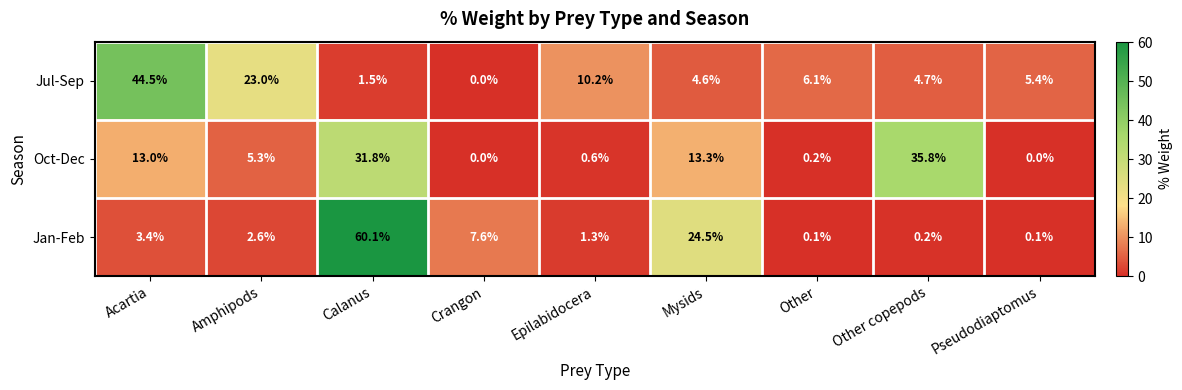

Reading left to right, what are all the values shown in this chart?

Jul-Sep: Acartia=44.5	Amphipods=23.0	Calanus=1.5	Crangon=0.0	Epilabidocera=10.2	Mysids=4.6	Other=6.1	Other copepods=4.7	Pseudodiaptomus=5.4
Oct-Dec: Acartia=13.0	Amphipods=5.3	Calanus=31.8	Crangon=0.0	Epilabidocera=0.6	Mysids=13.3	Other=0.2	Other copepods=35.8	Pseudodiaptomus=0.0
Jan-Feb: Acartia=3.4	Amphipods=2.6	Calanus=60.1	Crangon=7.6	Epilabidocera=1.3	Mysids=24.5	Other=0.1	Other copepods=0.2	Pseudodiaptomus=0.1